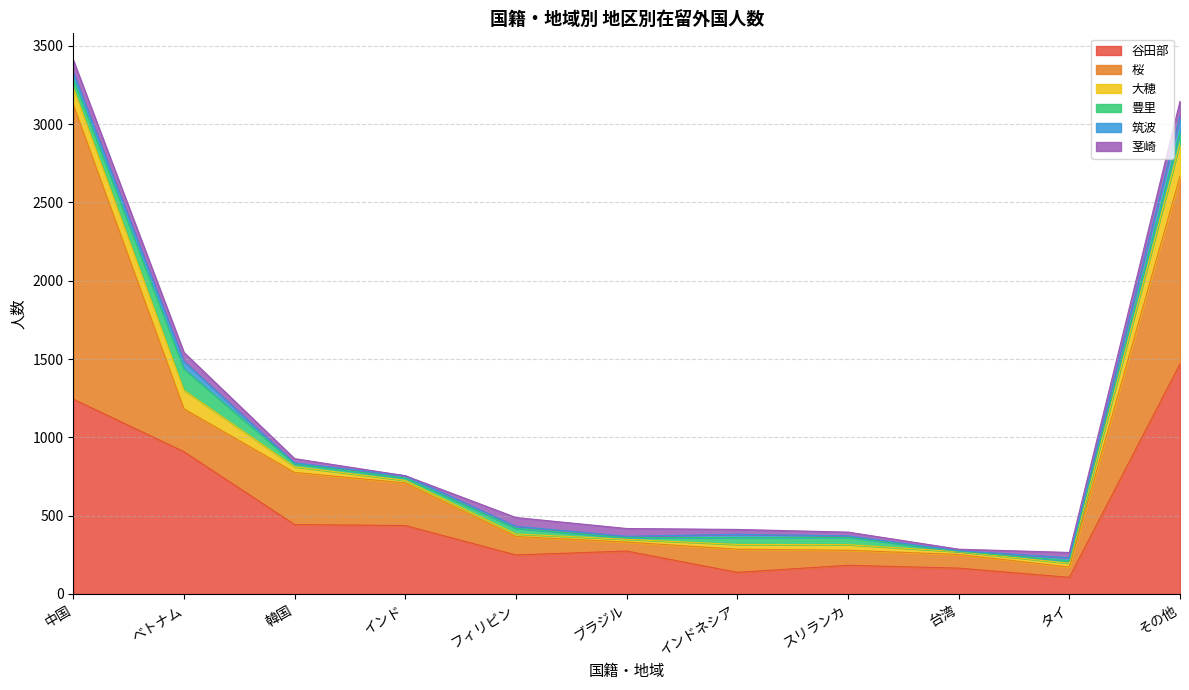

What is the total value across all series at 中国?

3409